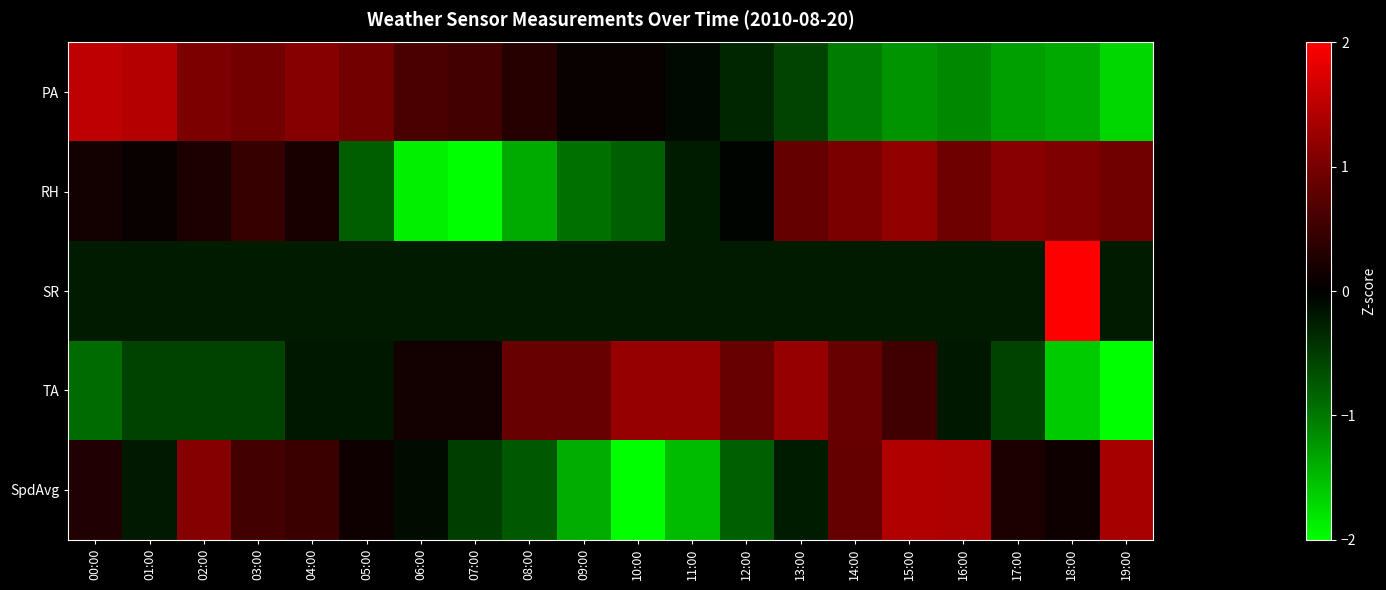

What is the difference between the highest and lowest values at 08:00?

2.3